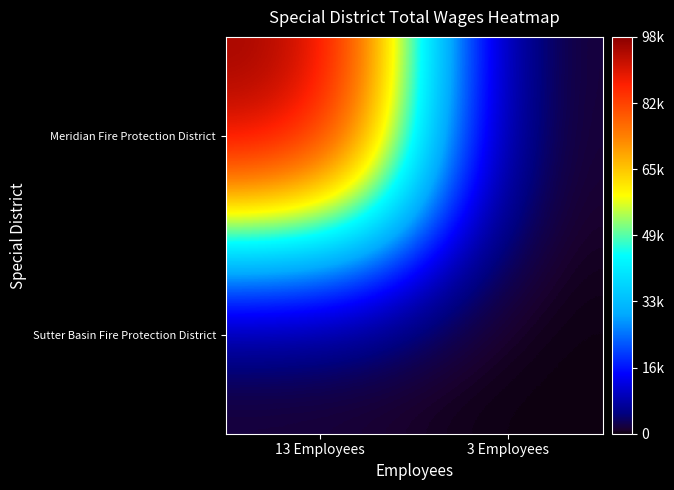

List the series in order of their overall mean, lowest first.

Sutter Basin Fire Protection District, Meridian Fire Protection District